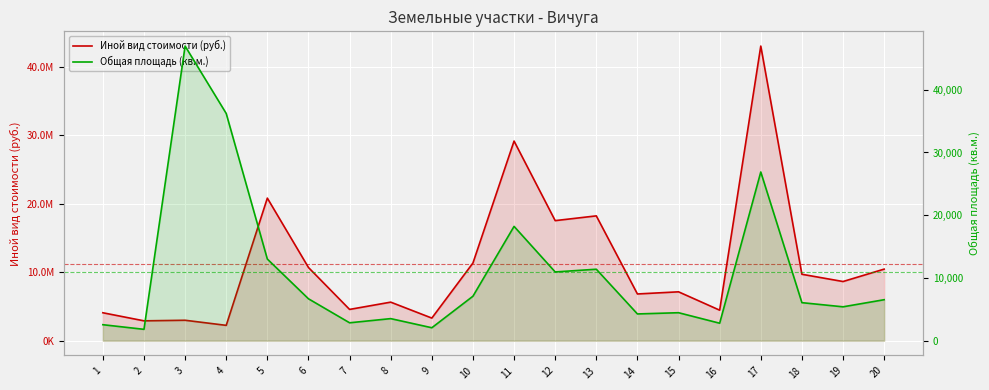

Which series changed the most between 3 and 13?

Иной вид стоимости (руб.)